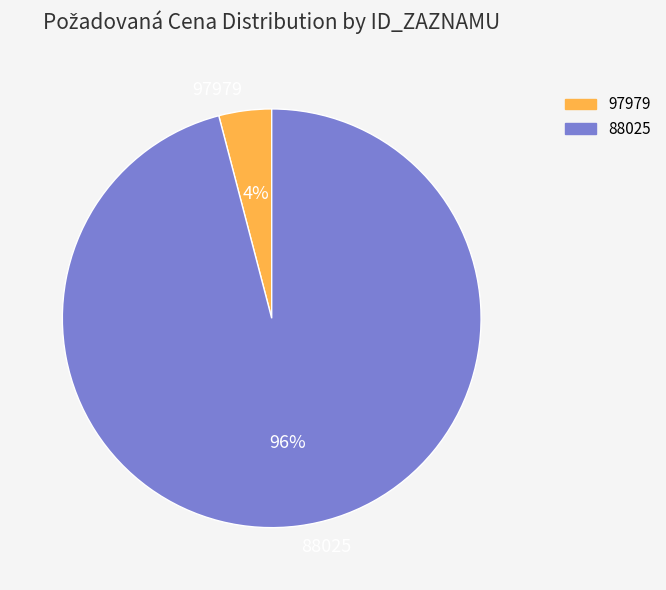

What percentage is the 88025 slice, to the nearest percent?

96%